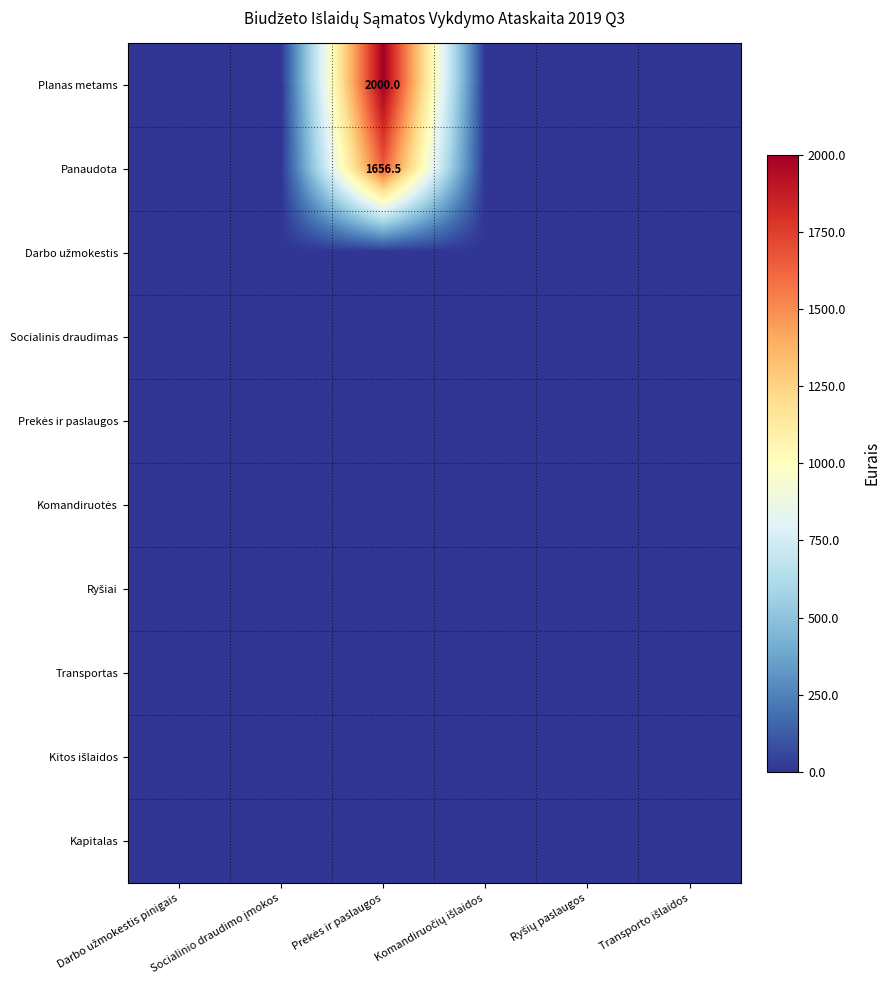

What is the average value of the Panaudota series?

276.1